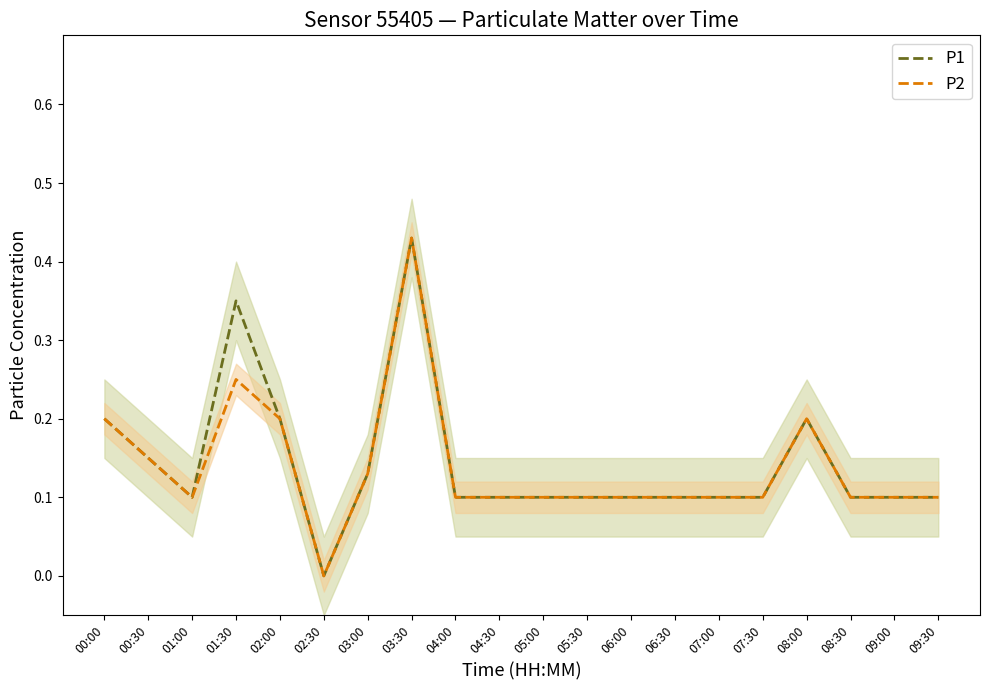

Reading left to right, what are all the values shown in this chart?

P1: 00:00=0.2	00:30=0.1	01:00=0.1	01:30=0.3	02:00=0.2	02:30=0.0	03:00=0.1	03:30=0.4	04:00=0.1	04:30=0.1	05:00=0.1	05:30=0.1	06:00=0.1	06:30=0.1	07:00=0.1	07:30=0.1	08:00=0.2	08:30=0.1	09:00=0.1	09:30=0.1
P2: 00:00=0.2	00:30=0.1	01:00=0.1	01:30=0.2	02:00=0.2	02:30=0.0	03:00=0.1	03:30=0.4	04:00=0.1	04:30=0.1	05:00=0.1	05:30=0.1	06:00=0.1	06:30=0.1	07:00=0.1	07:30=0.1	08:00=0.2	08:30=0.1	09:00=0.1	09:30=0.1